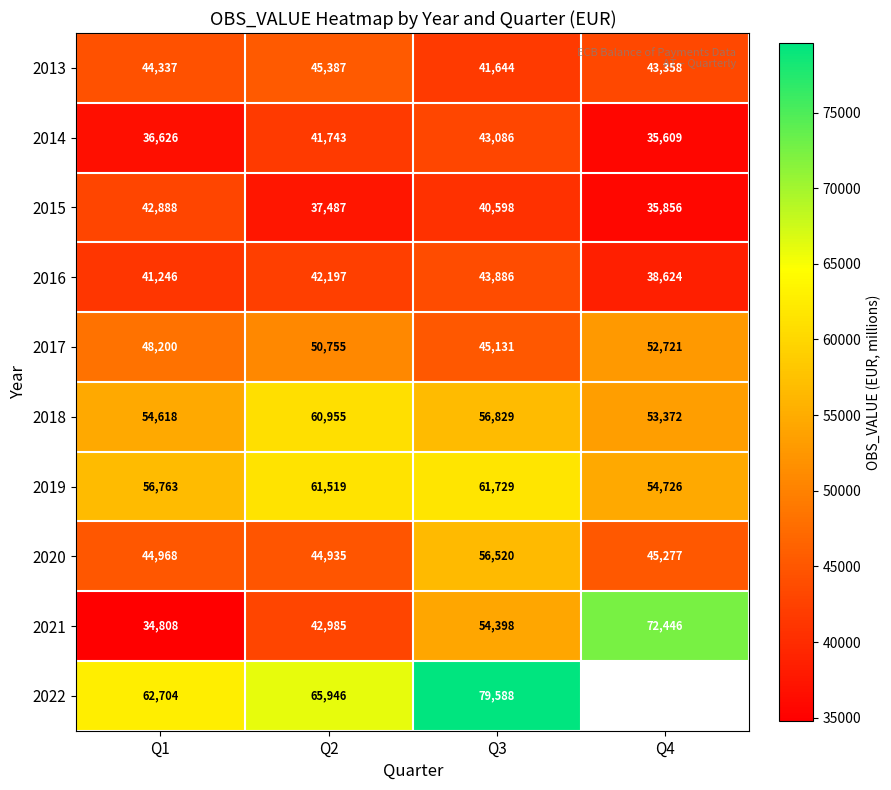

How many data points in 2016 are less than 42197?

2